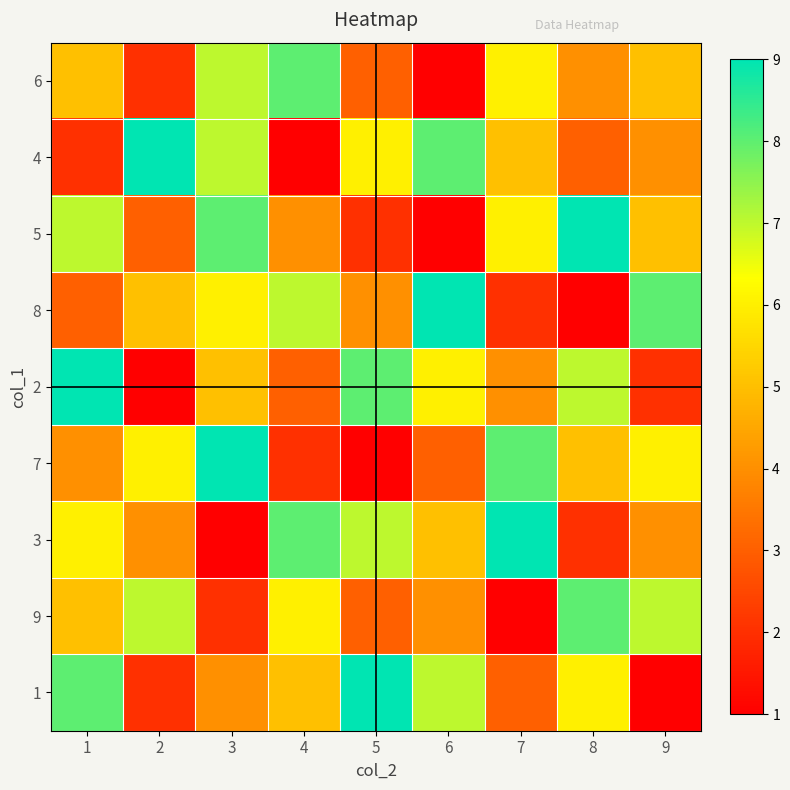

What is the difference between the highest and lowest values at 4?

7